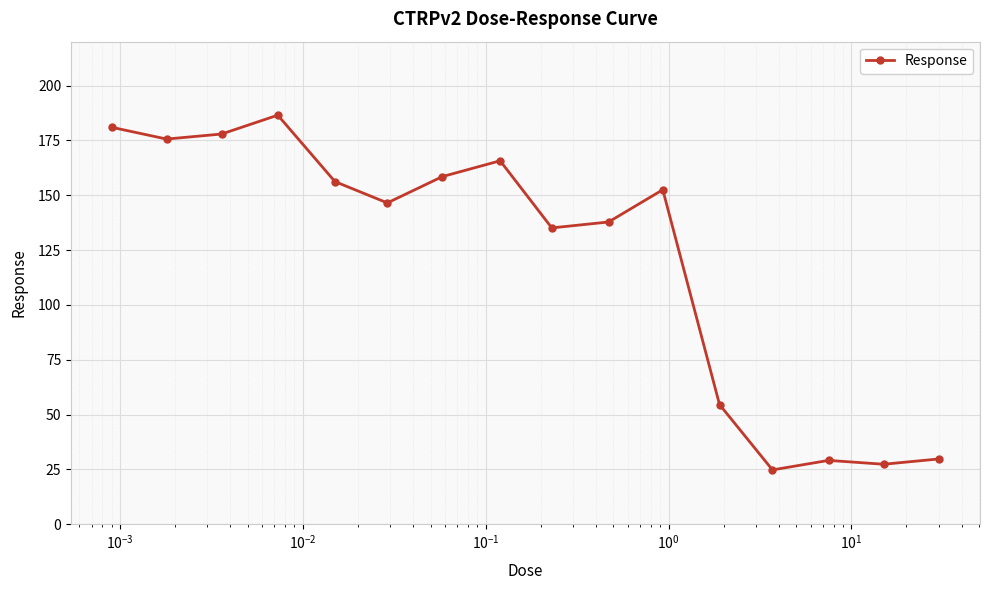

Does the chart display data point markers on the line(s)?

Yes